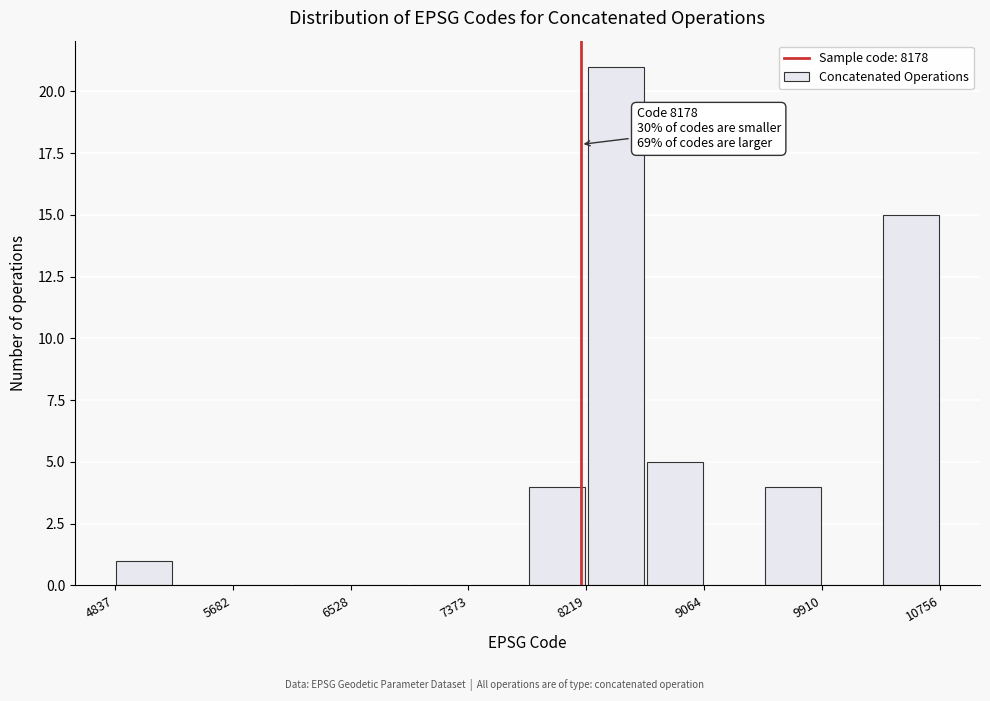

Which range on the x-axis has the tallest bar?

8200 to 8600